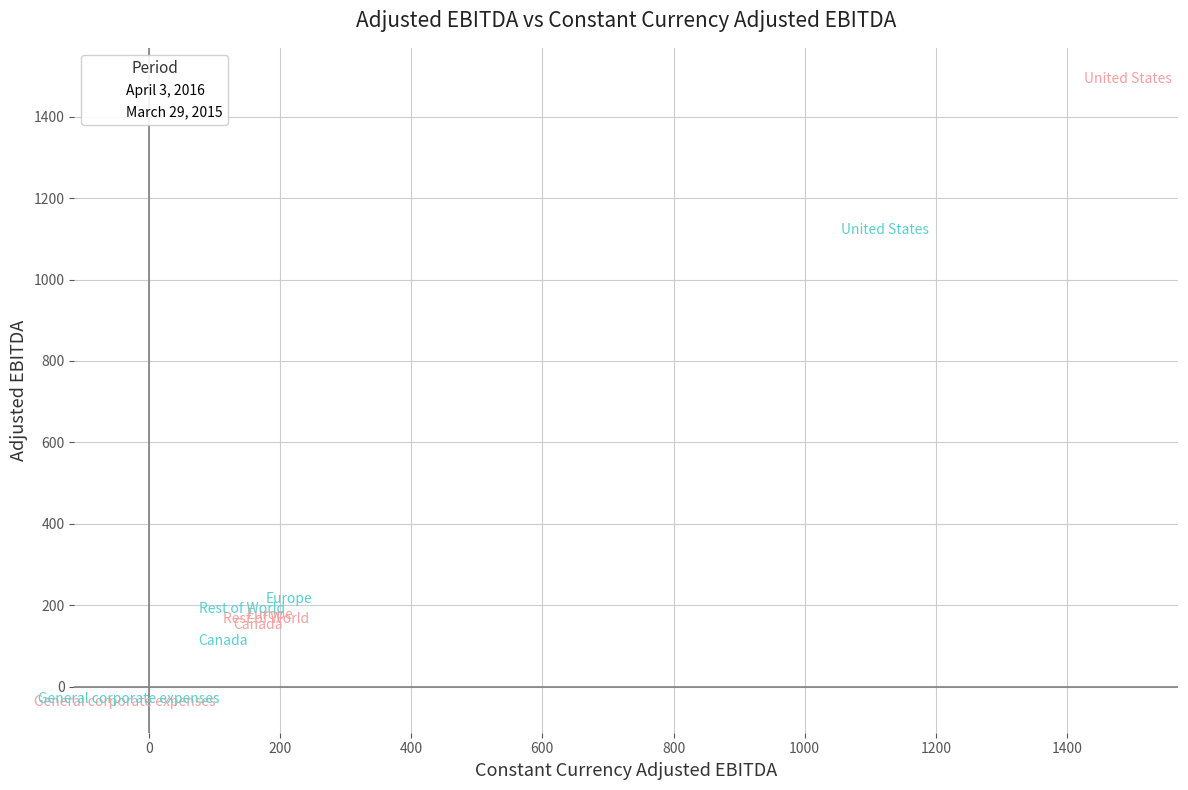

Which series contains the highest Y value?

April 3, 2016